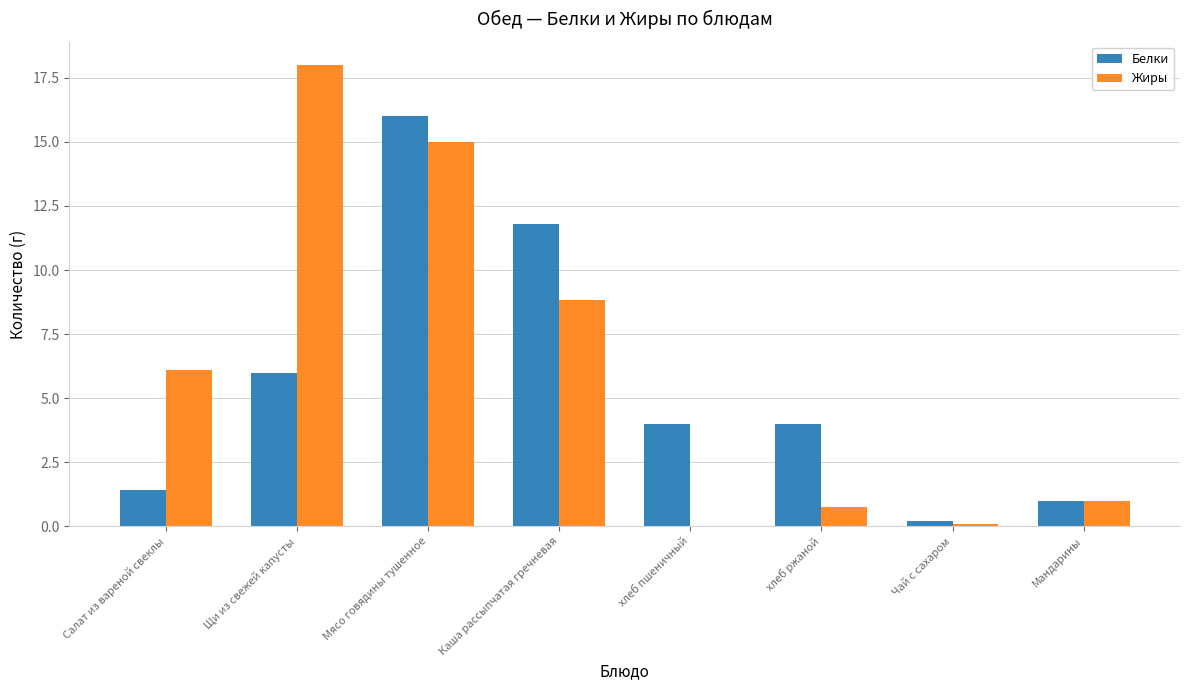

Where is Белки nearest to the value 8?

Щи из свежей капусты